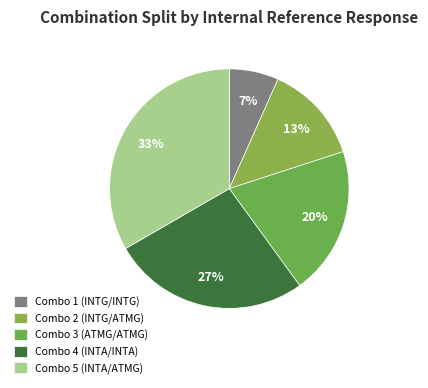

Is there a majority slice in this chart?

No